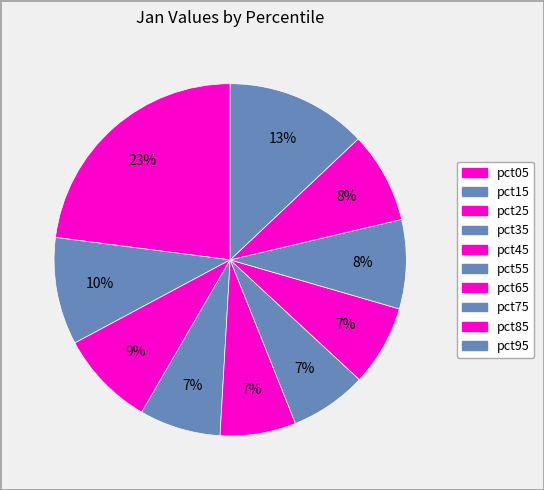

How many segments does this pie chart have?

10